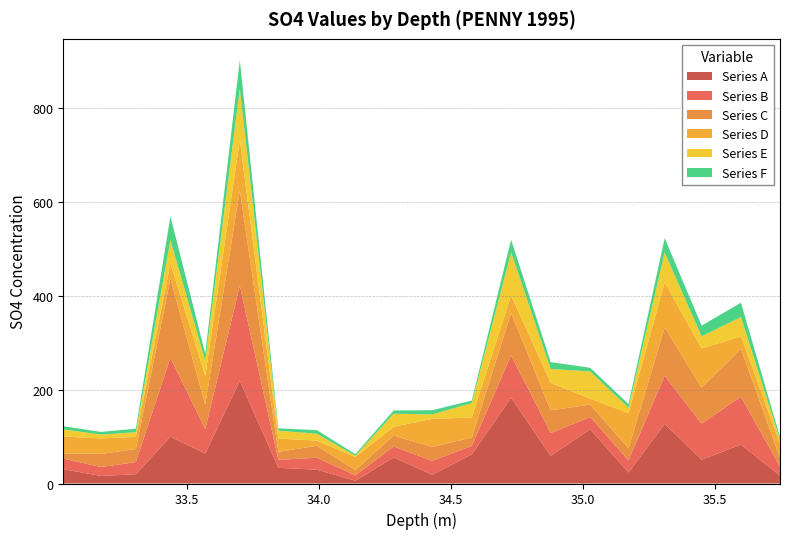

Reading right to left, transcribe all the data shown in this chart.

SO4 col1: 35.748=35.8	35.6=35.6	35.451=35.5	35.311=35.4	35.174=35.2	35.029=35.1	34.879=34.9	34.729=34.8	34.58=34.6	34.43=34.5	34.284=34.3	34.139=34.2	33.993=34.0	33.847=33.9	33.701=33.8	33.57=33.6	33.438=33.5	33.307=33.4	33.175=33.2	33.032=33.1
SO4 col2: 35.748=35.8	35.6=35.7	35.451=35.5	35.311=35.4	35.174=35.3	35.029=35.1	34.879=35.0	34.729=34.8	34.58=34.7	34.43=34.5	34.284=34.4	34.139=34.2	33.993=34.1	33.847=33.9	33.701=33.8	33.57=33.7	33.438=33.5	33.307=33.4	33.175=33.3	33.032=33.1
SO4 col9: 35.748=35.7	35.6=35.6	35.451=35.5	35.311=35.3	35.174=35.2	35.029=35.0	34.879=34.9	34.729=34.7	34.58=34.6	34.43=34.4	34.284=34.3	34.139=34.1	33.993=34.0	33.847=33.8	33.701=33.7	33.57=33.6	33.438=33.4	33.307=33.3	33.175=33.2	33.032=33.0
SO4 col10: 35.748=16.8	35.6=82.9	35.451=50.7	35.311=127.2	35.174=23.4	35.029=115.5	34.879=59.2	34.729=182.7	34.58=62.0	34.43=18.7	34.284=55.6	34.139=5.8	33.993=29.5	33.847=33.4	33.701=219.0	33.57=63.9	33.438=99.7	33.307=19.8	33.175=16.1	33.032=30.5
SO4 col11: 35.748=35.8	35.6=35.6	35.451=35.5	35.311=35.4	35.174=35.2	35.029=35.1	34.879=34.9	34.729=34.8	34.58=34.6	34.43=34.5	34.284=34.3	34.139=34.2	33.993=34.1	33.847=33.9	33.701=33.8	33.57=33.6	33.438=33.5	33.307=33.4	33.175=33.2	33.032=33.1
SO4 values: 35.748=19.1	35.6=102.2	35.451=76.9	35.311=102.7	35.174=25.8	35.029=26.4	34.879=48.5	34.729=90.6	34.58=18.0	34.43=29.7	34.284=23.2	34.139=11.5	33.993=25.5	33.847=17.1	33.701=202.9	33.57=52.1	33.438=168.6	33.307=25.8	33.175=19.1	33.032=22.8